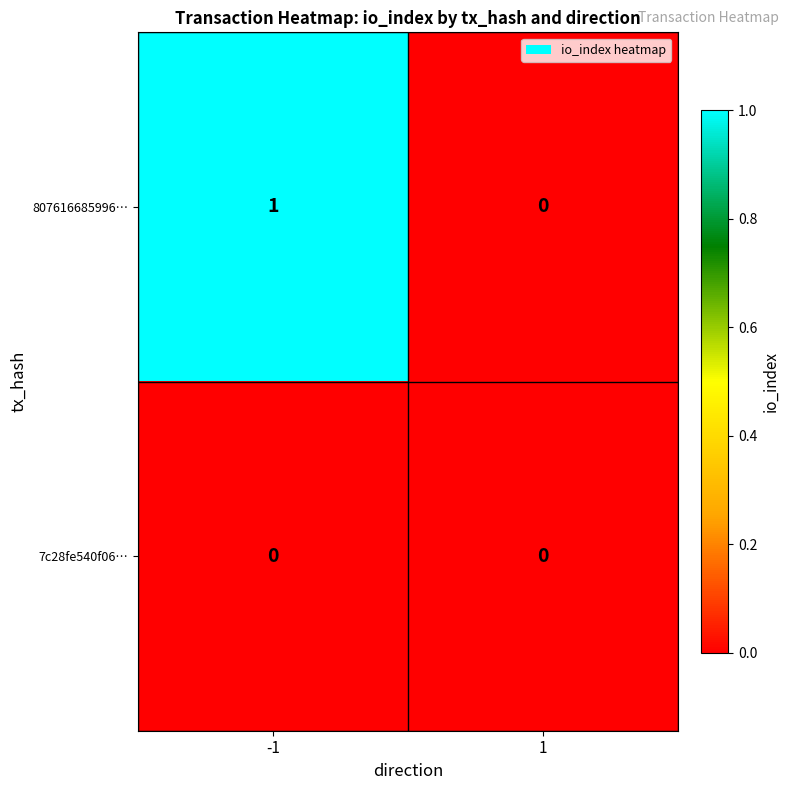

Rank the series by their average value, from lowest to highest.

7c28fe540f06…, 807616685996…